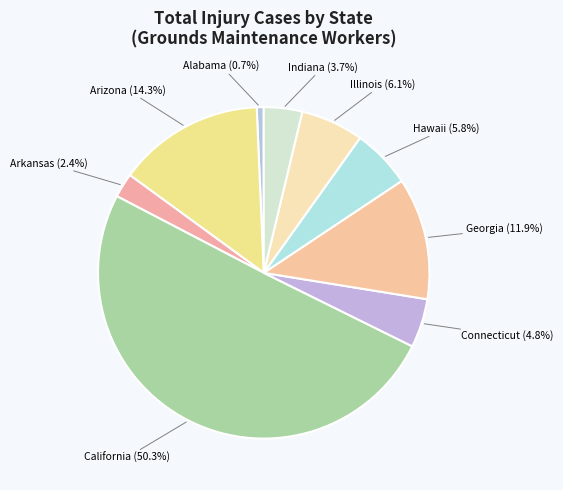

How many segments does this pie chart have?

9